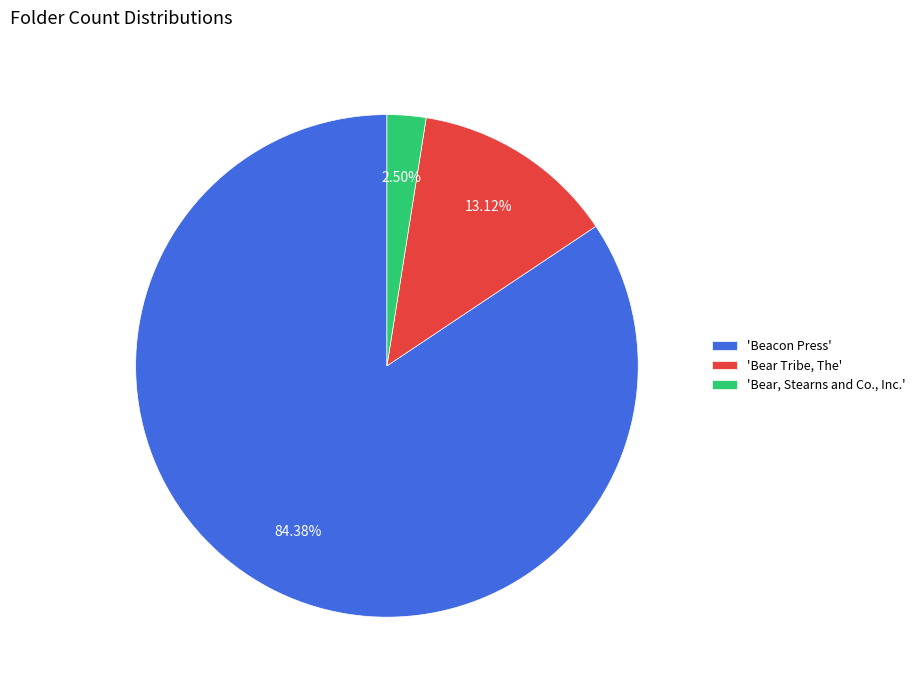

What is the smallest slice in the pie chart?

'Bear, Stearns and Co., Inc.'